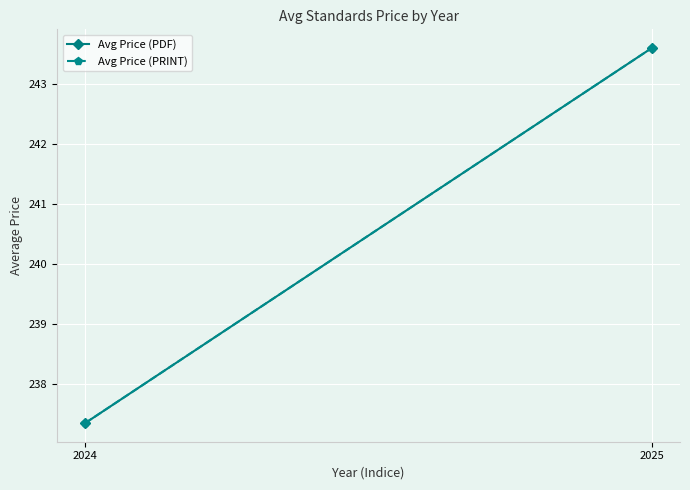

Reading right to left, transcribe all the data shown in this chart.

Avg Price (PDF): 2025=243.6	2024=237.3
Avg Price (PRINT): 2025=243.6	2024=237.3